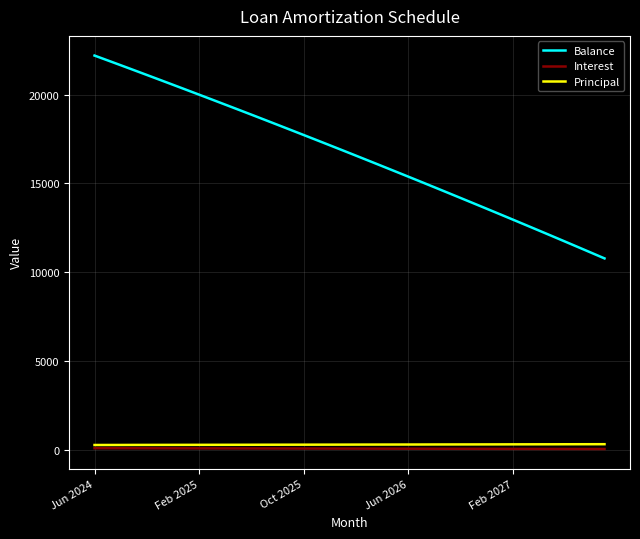

What are all the series names shown in the legend?

Balance, Interest, Principal